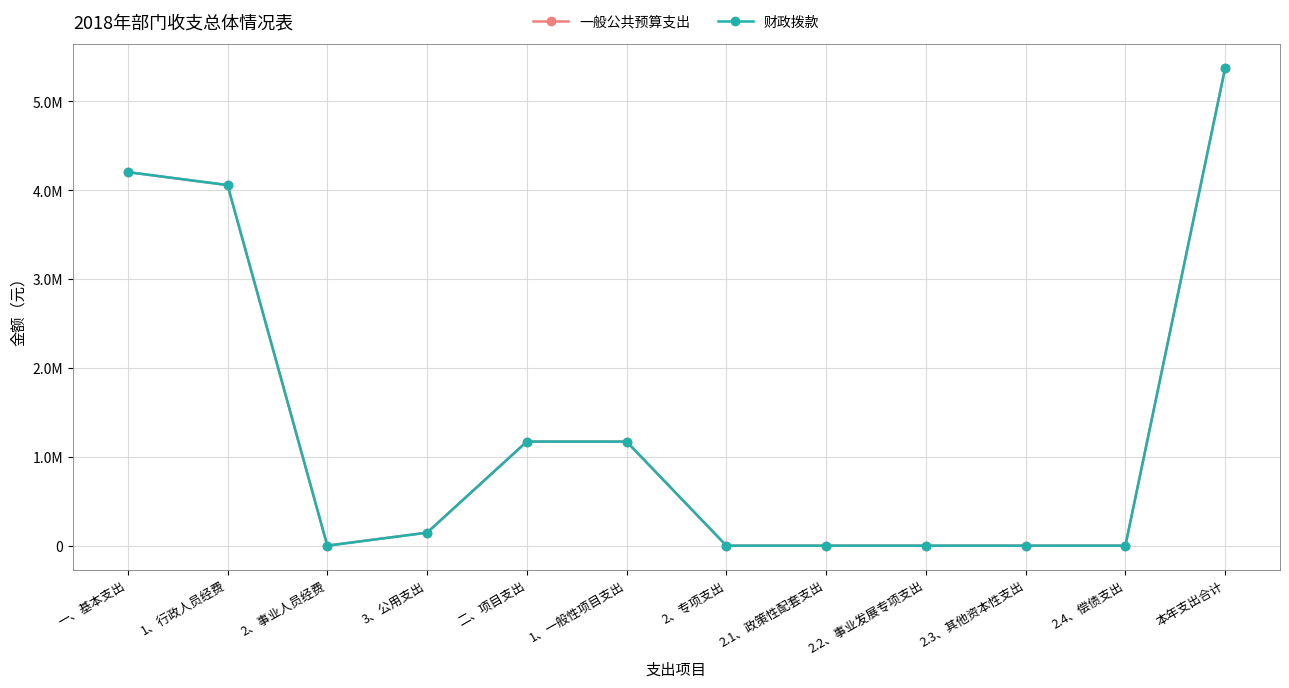

Reading left to right, transcribe all the data shown in this chart.

一般公共预算支出: 一、基本支出=4203224.9	1、行政人员经费=4057300.9	2、事业人员经费=0.0	3、公用支出=145924.0	二、项目支出=1170900.0	1、一般性项目支出=1170900.0	2、专项支出=0.0	2.1、政策性配套支出=0.0	2.2、事业发展专项支出=0.0	2.3、其他资本性支出=0.0	2.4、偿债支出=0.0	本年支出合计=5374124.9
财政拨款: 一、基本支出=4203224.9	1、行政人员经费=4057300.9	2、事业人员经费=0.0	3、公用支出=145924.0	二、项目支出=1170900.0	1、一般性项目支出=1170900.0	2、专项支出=0.0	2.1、政策性配套支出=0.0	2.2、事业发展专项支出=0.0	2.3、其他资本性支出=0.0	2.4、偿债支出=0.0	本年支出合计=5374124.9